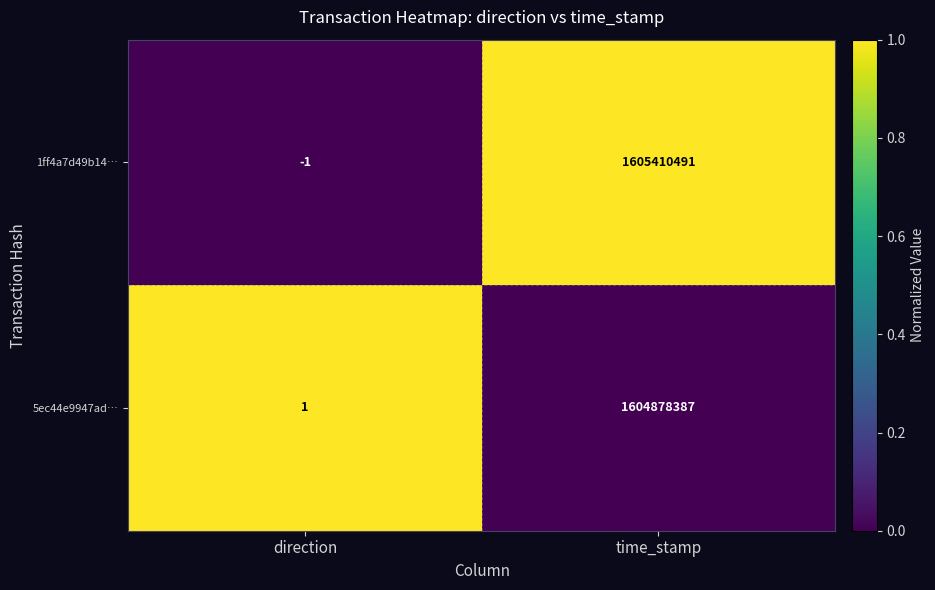

Which category has the highest value across all series?

time_stamp